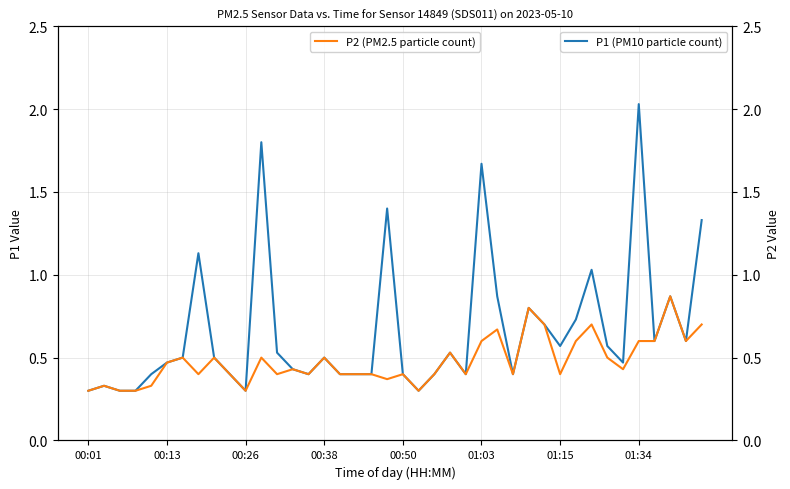

What is the minimum value shown in the chart?

0.3